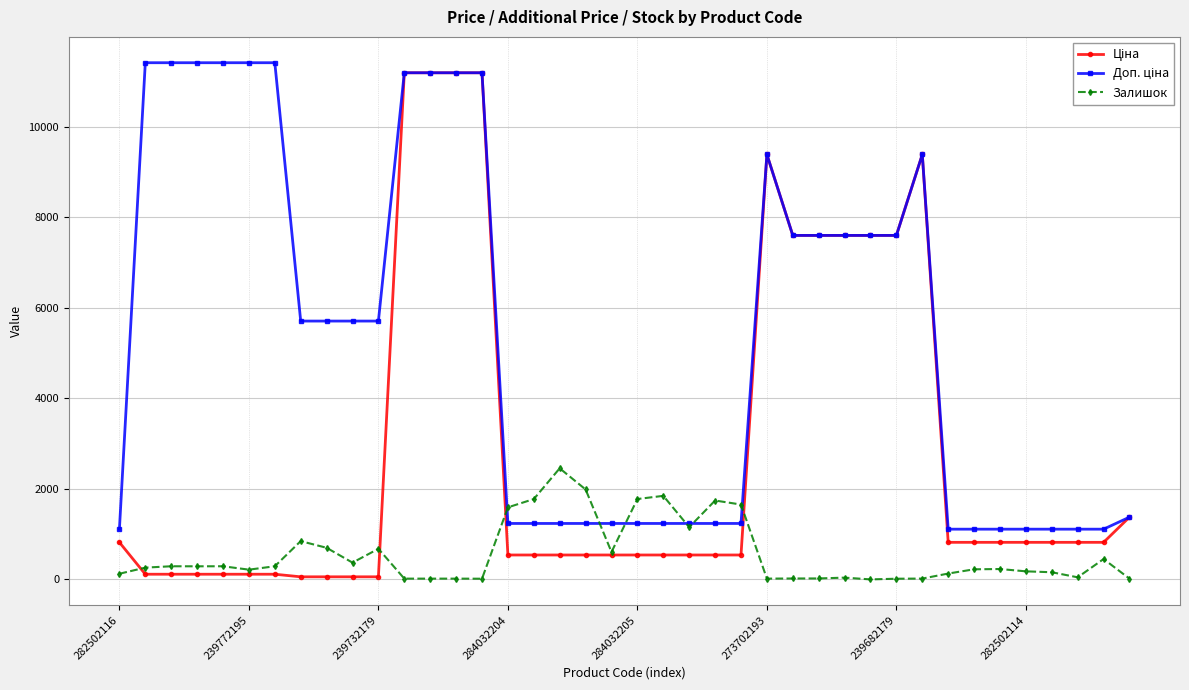

How many lines are shown in the chart?

3